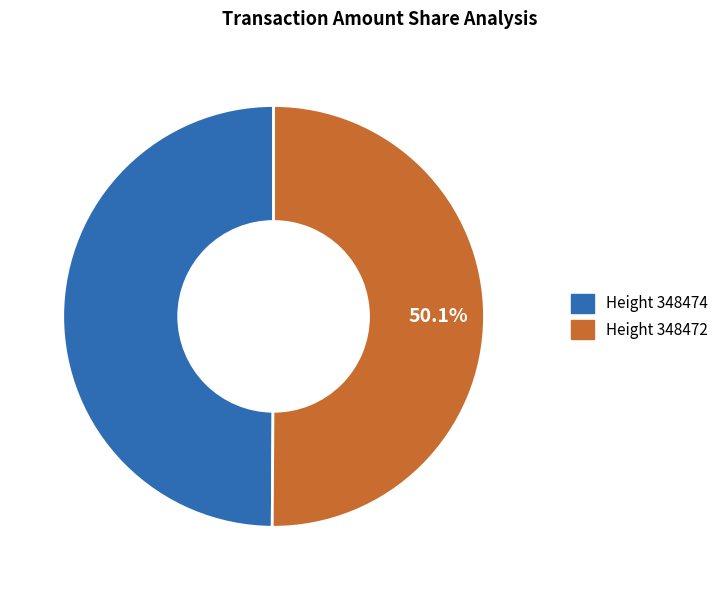

Count the number of slices in the pie.

2